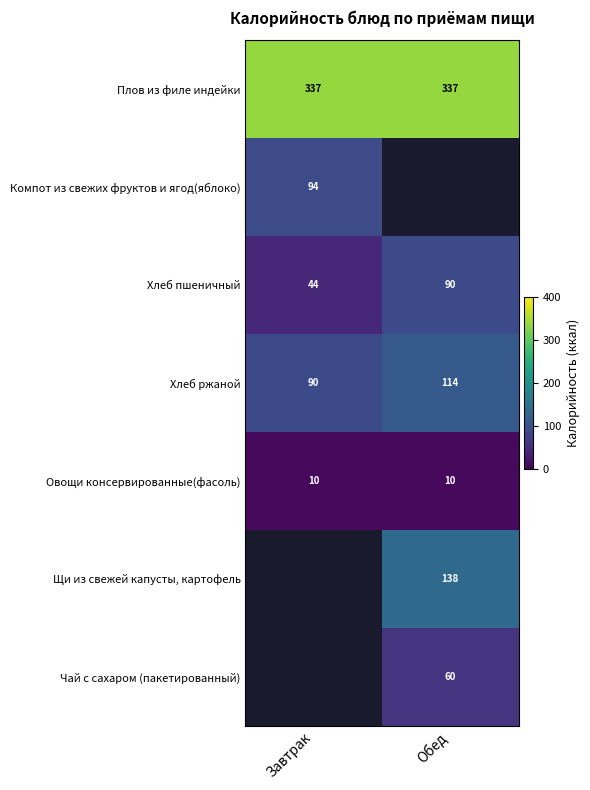

What is the average value of the Хлеб пшеничный series?

67